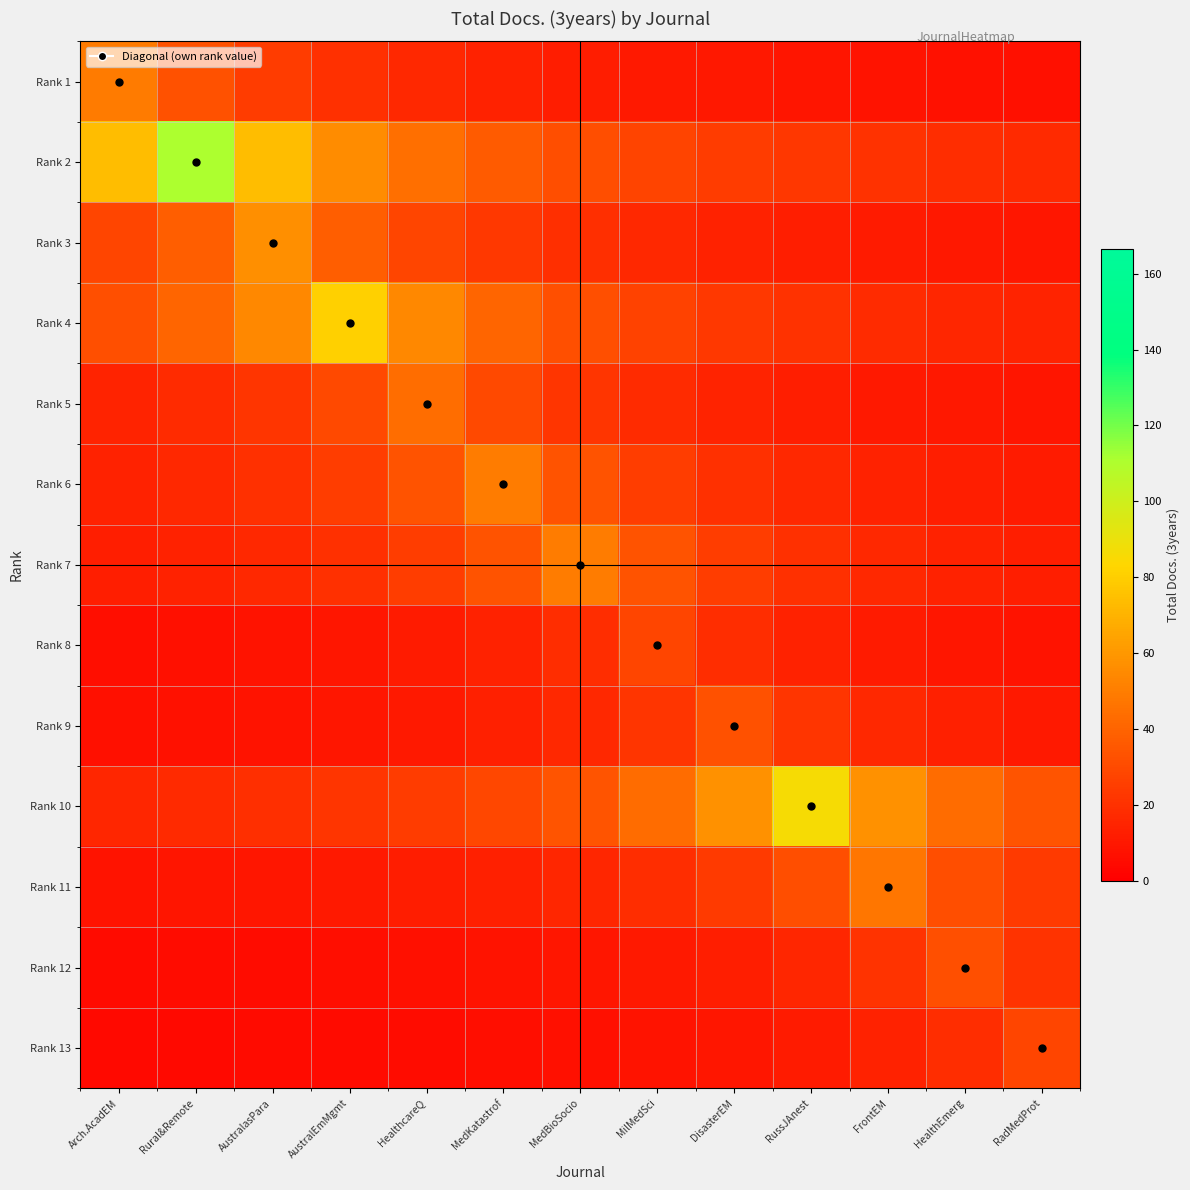

At Rural&Remote, list the series in order from smallest to largest.

Rank 13, Rank 12, Rank 8, Rank 9, Rank 11, Rank 7, Rank 6, Rank 10, Rank 5, Rank 1, Rank 3, Rank 4, Rank 2